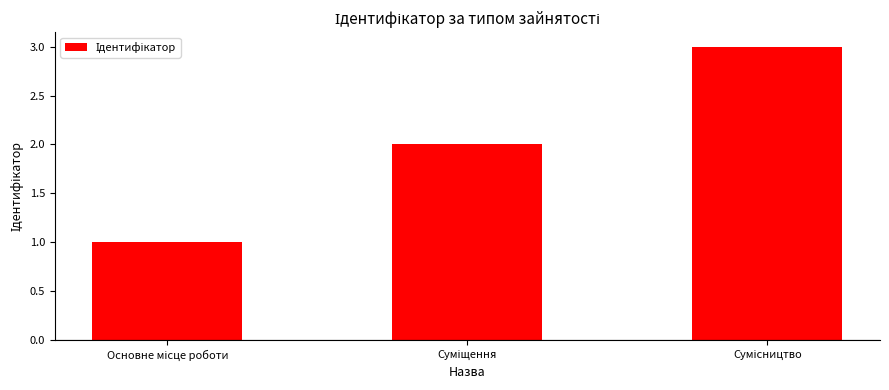

What is the sum of all values?

6